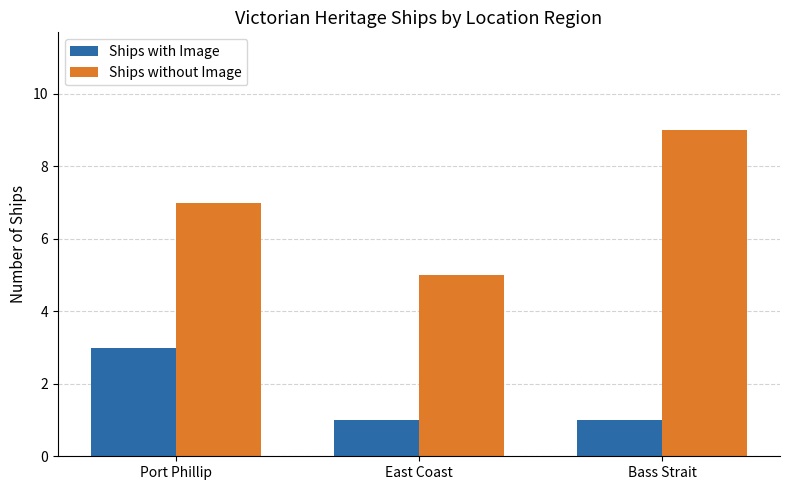

Is the value of Ships with Image at Port Phillip greater than the value of Ships without Image at Port Phillip?

No